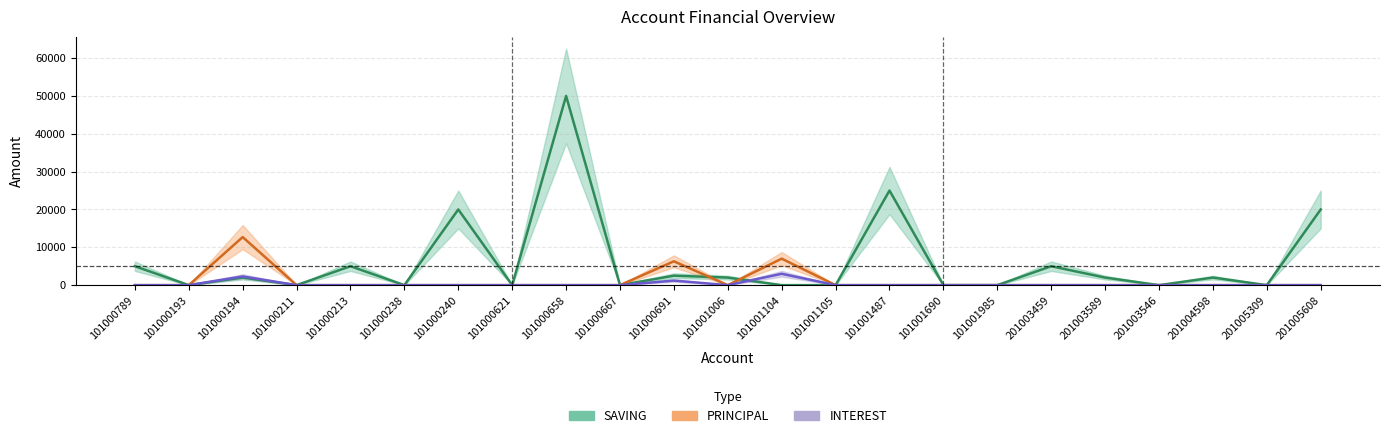

True or false: SAVING and PRINCIPAL intersect in this chart.

True